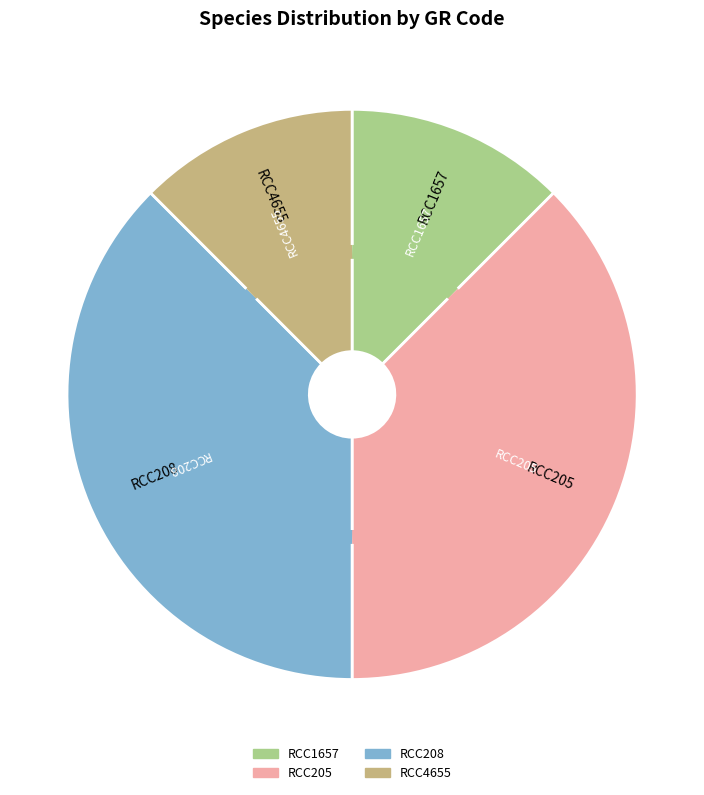

Is RCC208 the majority of the pie?

No